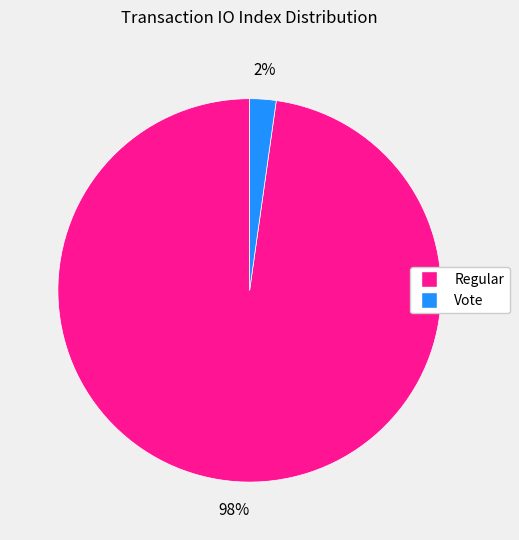

The Vote slice represents 2% of the pie. True or false?

True